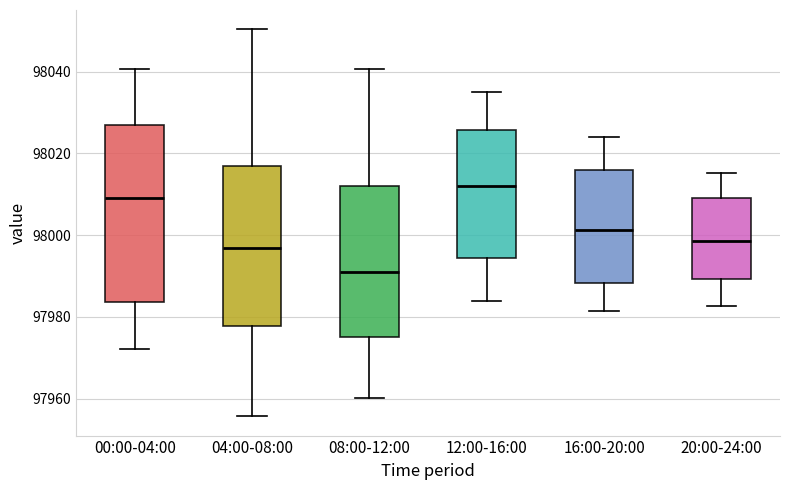

Which box is the tallest, from its lower edge to its upper edge?

00:00-04:00